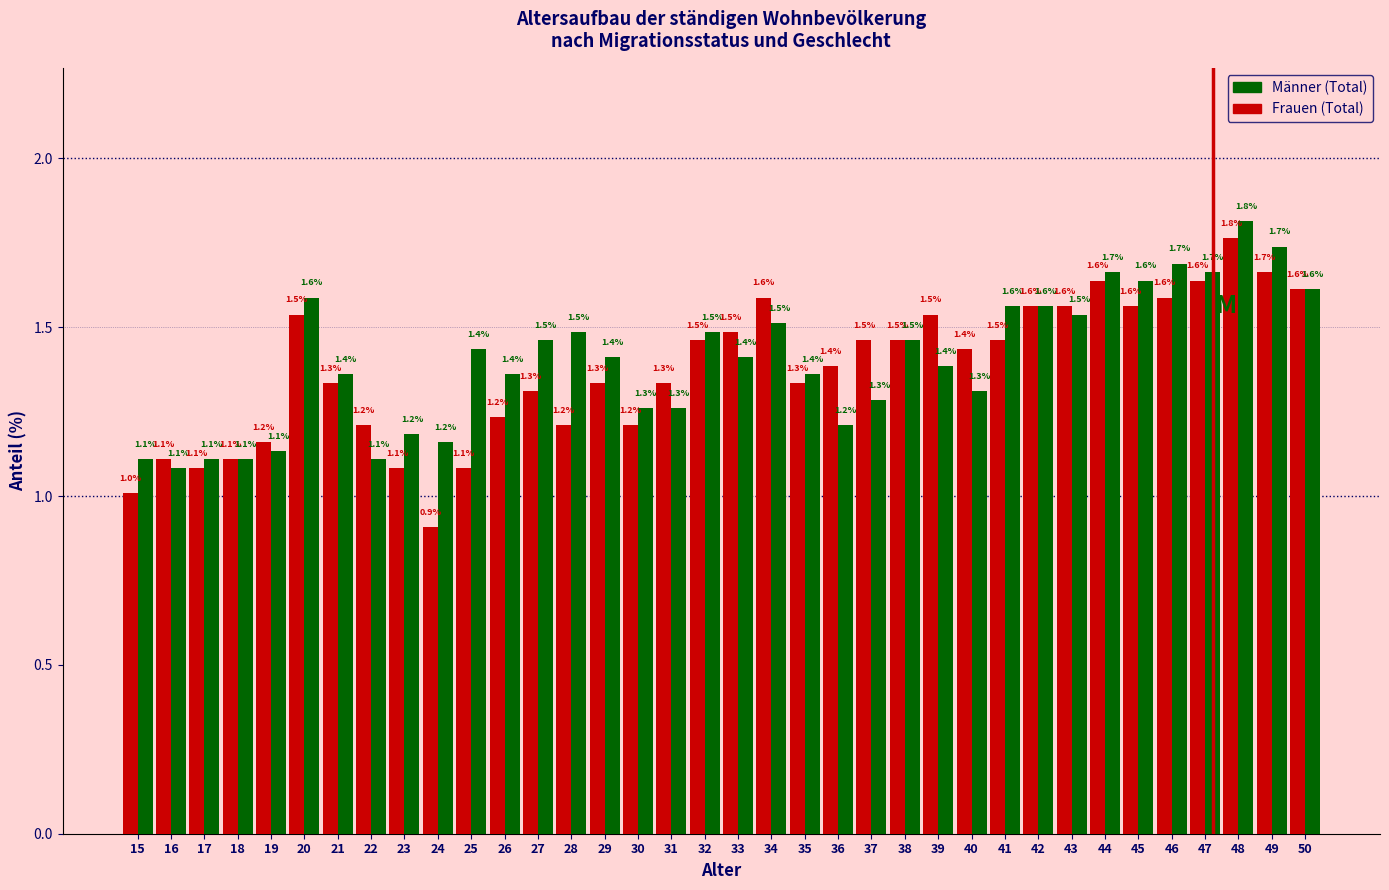

Where is Frauen (Total) nearest to the value 1?

15